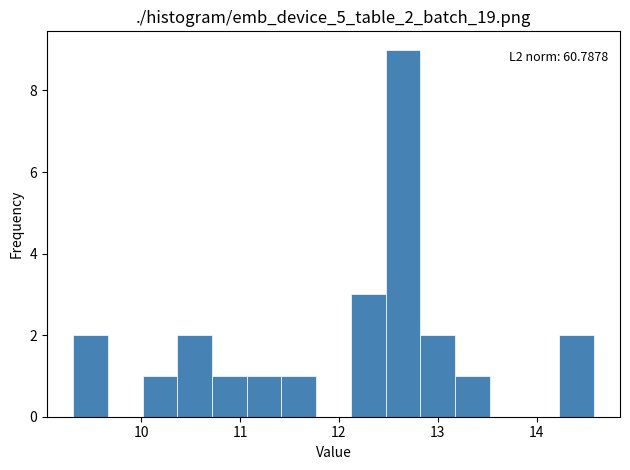

Around what value on the x-axis is the tallest bar? Give the approximate position of its centre, as read against the axis.

12.6